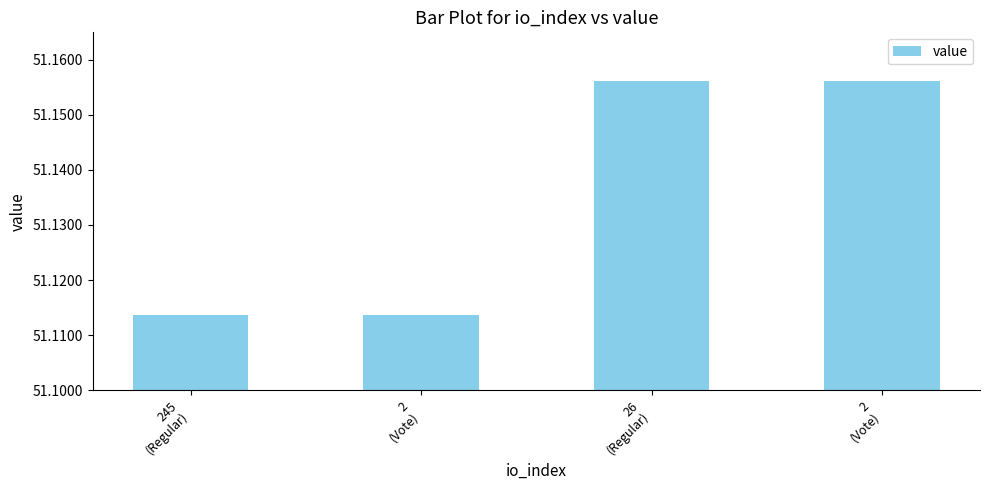

How many categories are shown in the chart?

4